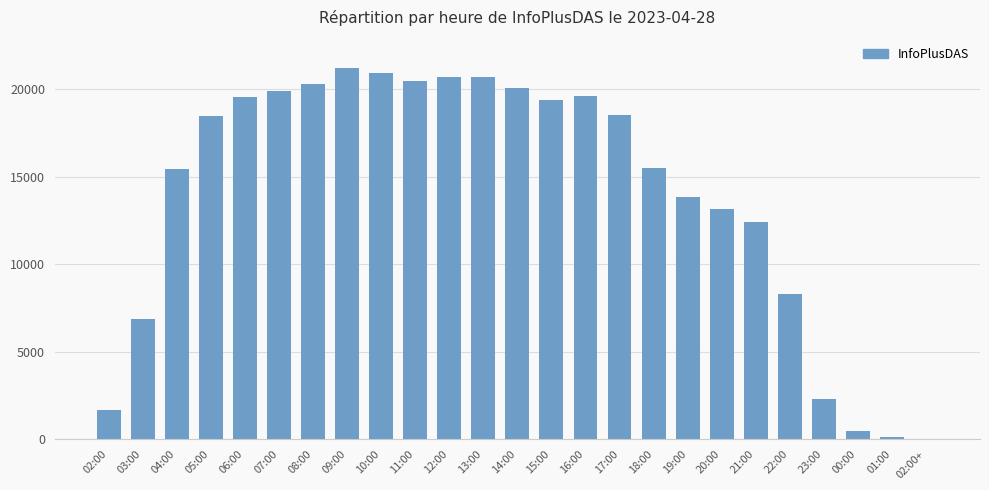

What is the greatest value displayed?

21238